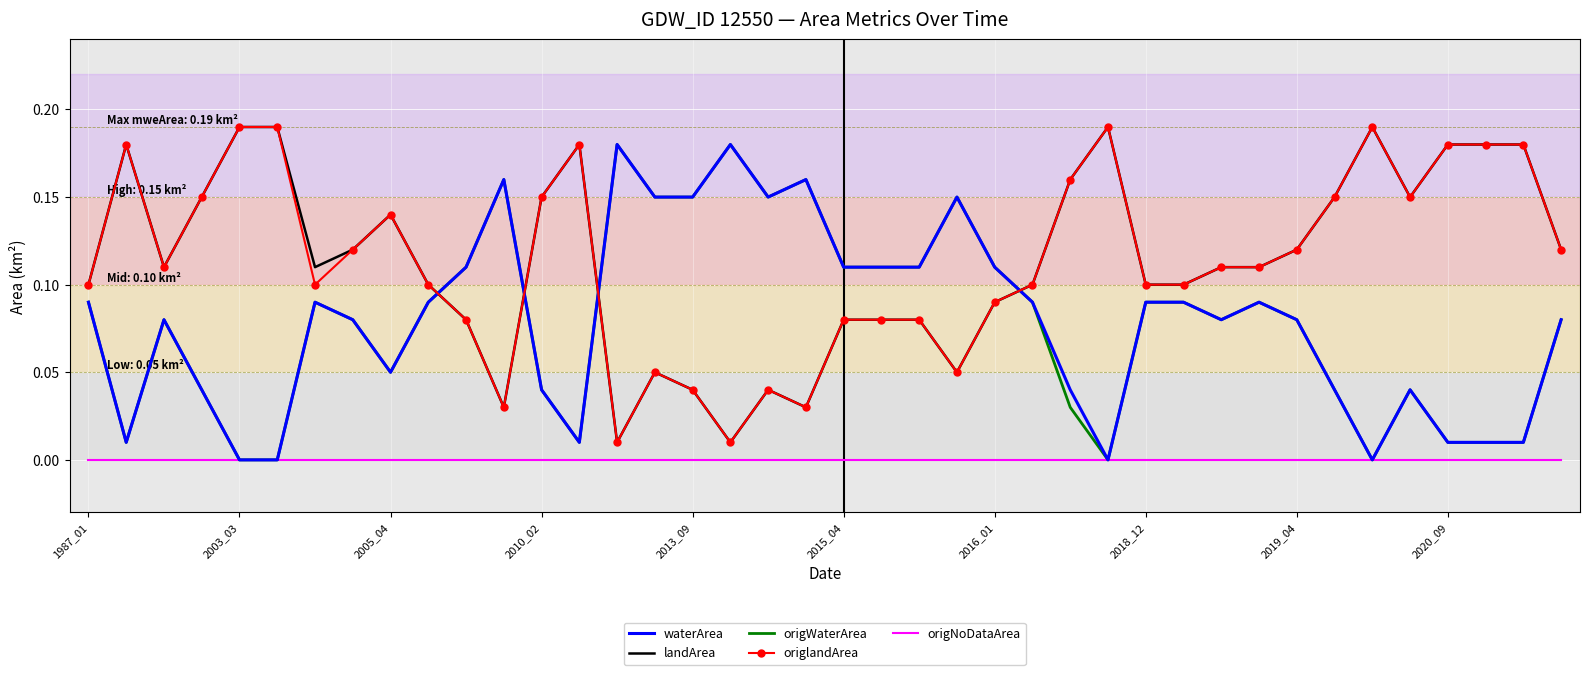

True or false: origWaterArea and landArea intersect in this chart.

True